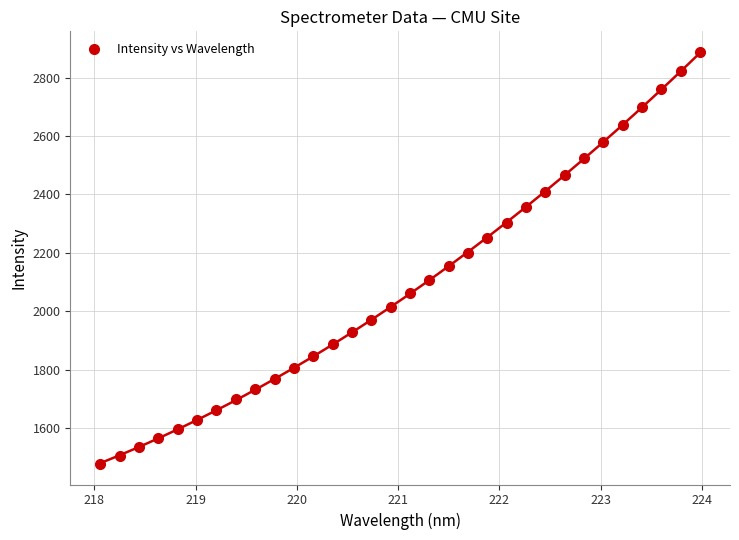

What is the range of X values (max minus min)?

5.9